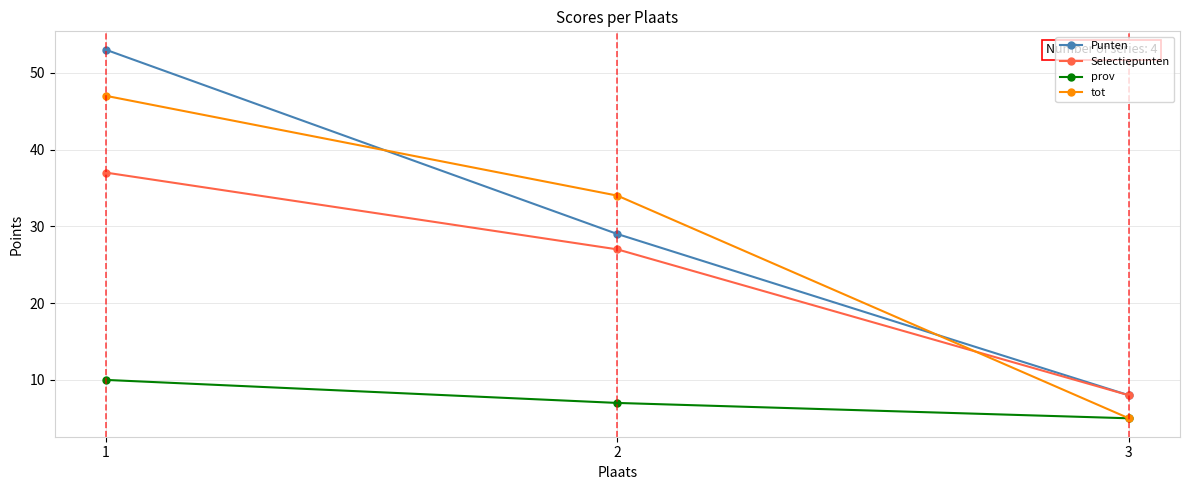

The Selectiepunten series shows 63 at 1. True or false?

False